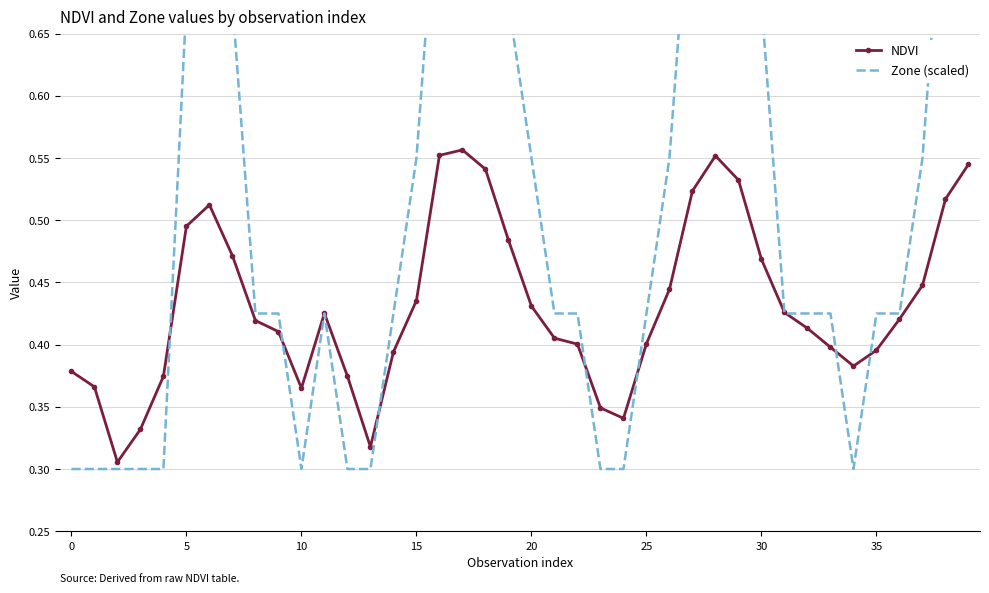

Which series has the widest spread of values?

Zone (scaled)